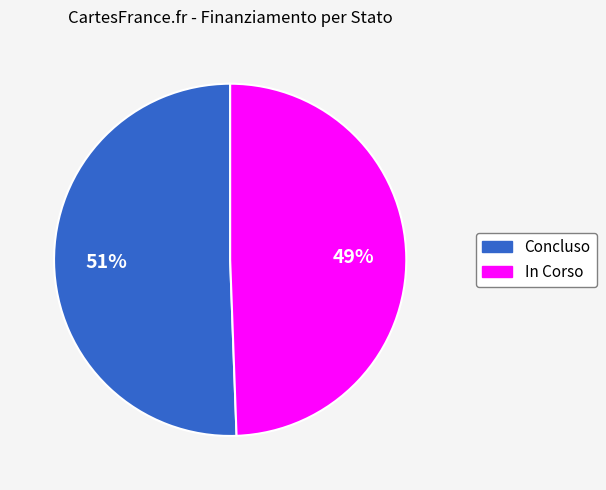

How many segments does this pie chart have?

2